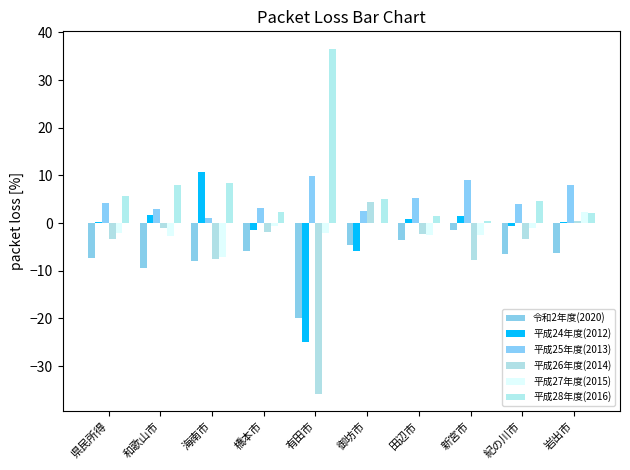

Between 橋本市 and 岩出市, which series saw the biggest shift?

平成25年度(2013)